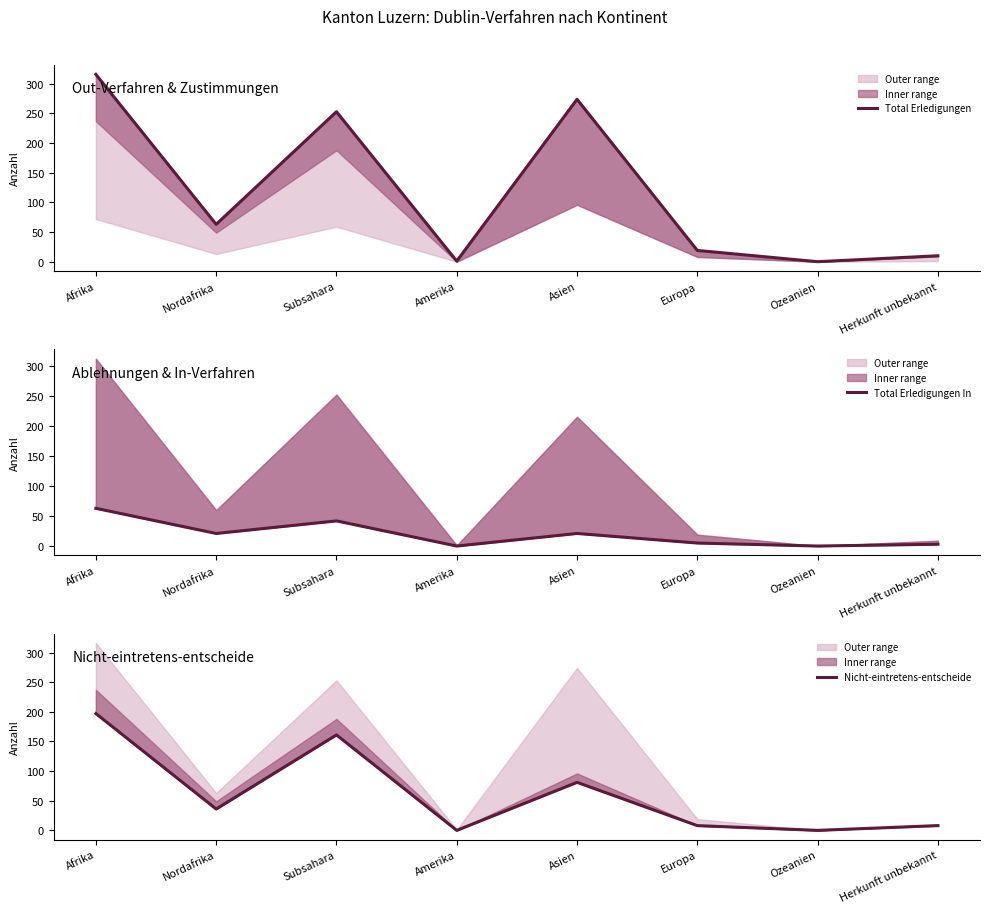

The Nicht-eintretens-entscheide series shows 93 at Subsahara. True or false?

False